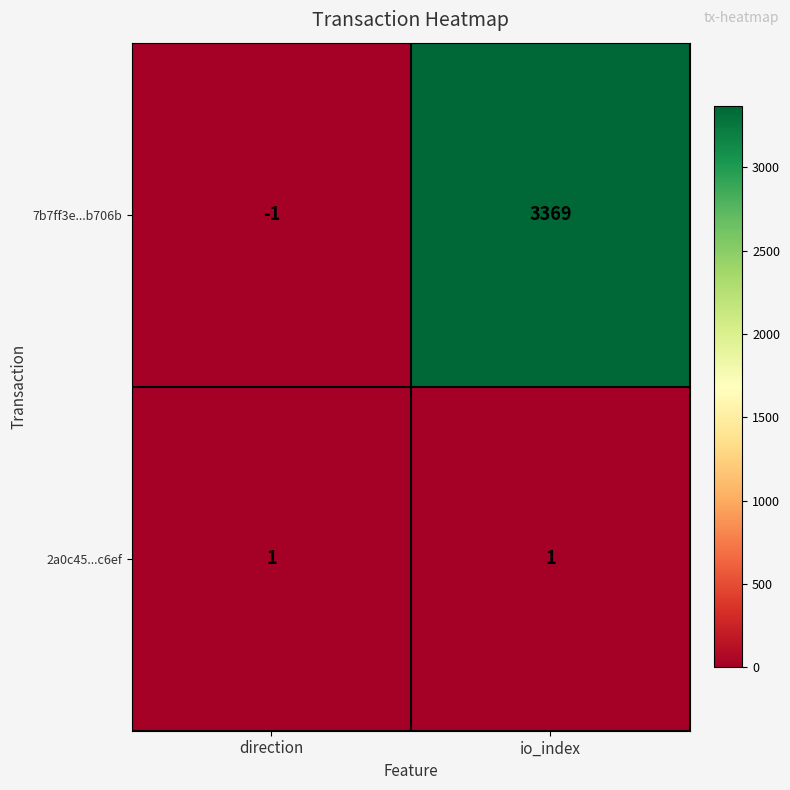

Which category has the highest value in the 7b7ff3e...b706b series?

io_index